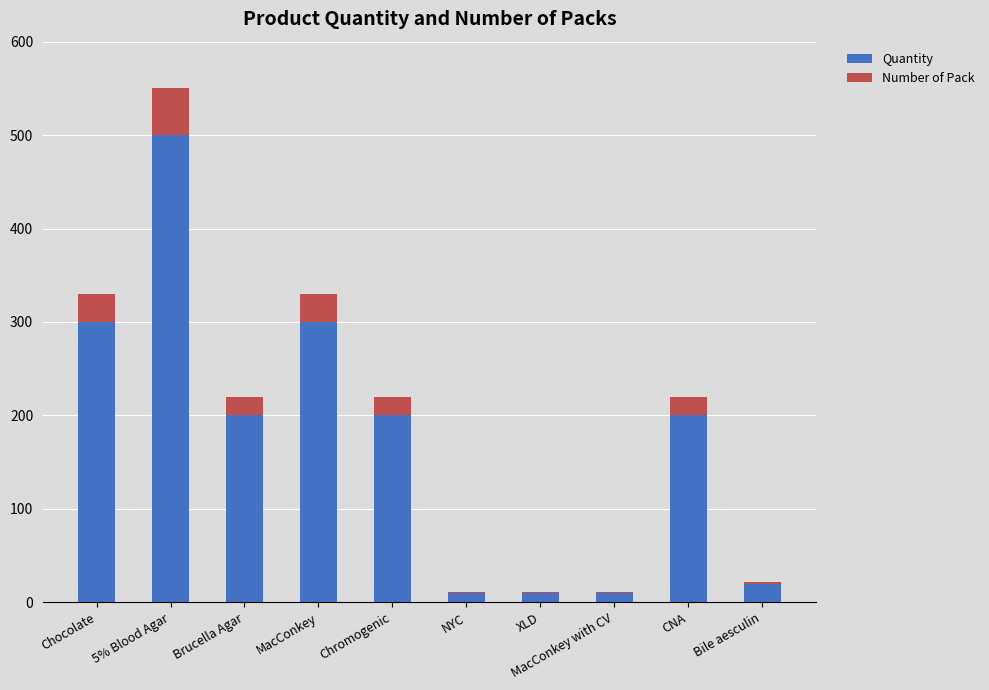

What is the sum of all Quantity values?

1750